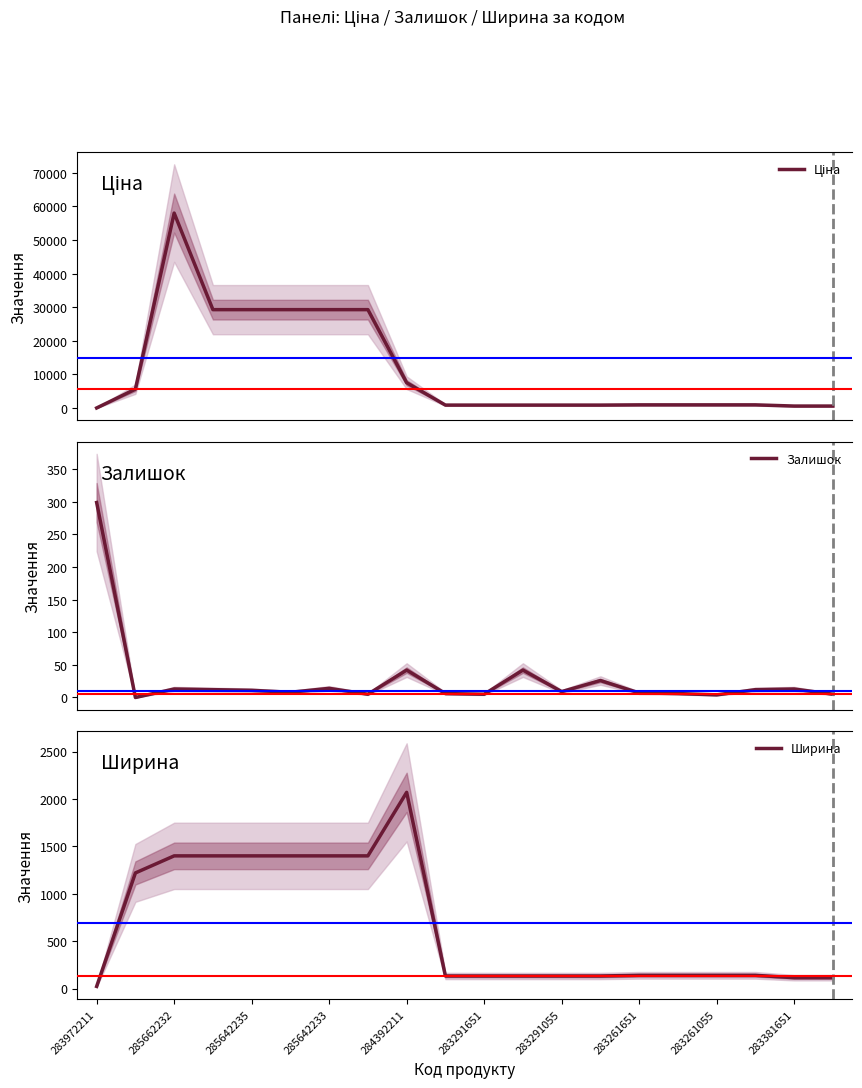

What is the maximum value for Залишок?

299